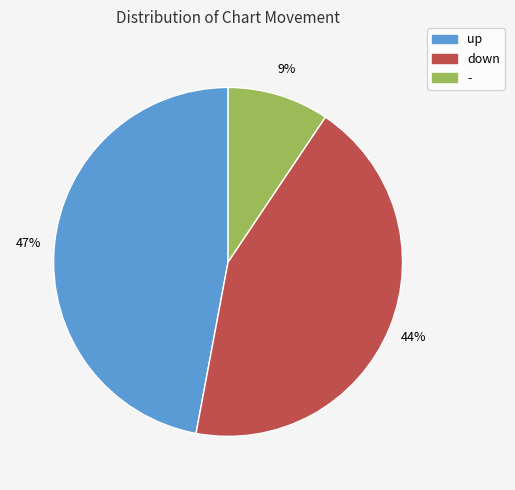

To the nearest percent, what portion does up represent?

47%